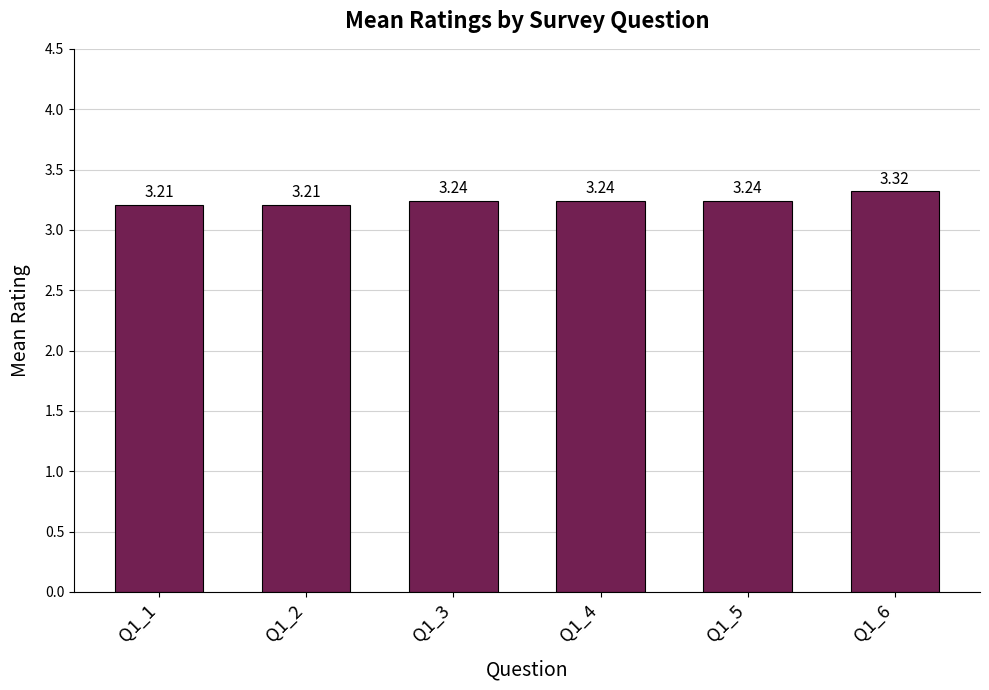

Are the bars grouped side by side (vs. stacked)?

No